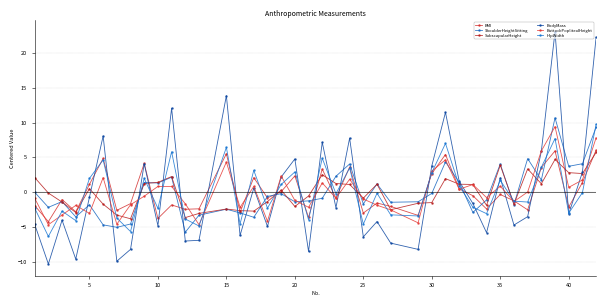

At how many categories does at least one series exceed 23?

1